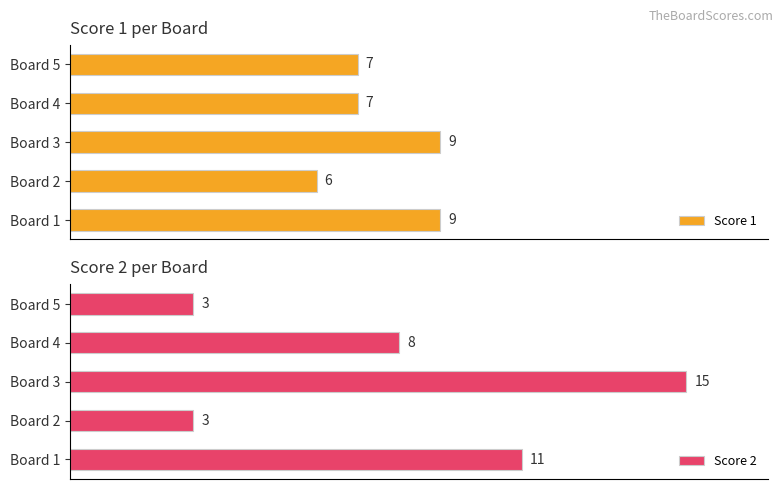

Which category has the highest value in the Score 2 series?

Board 3